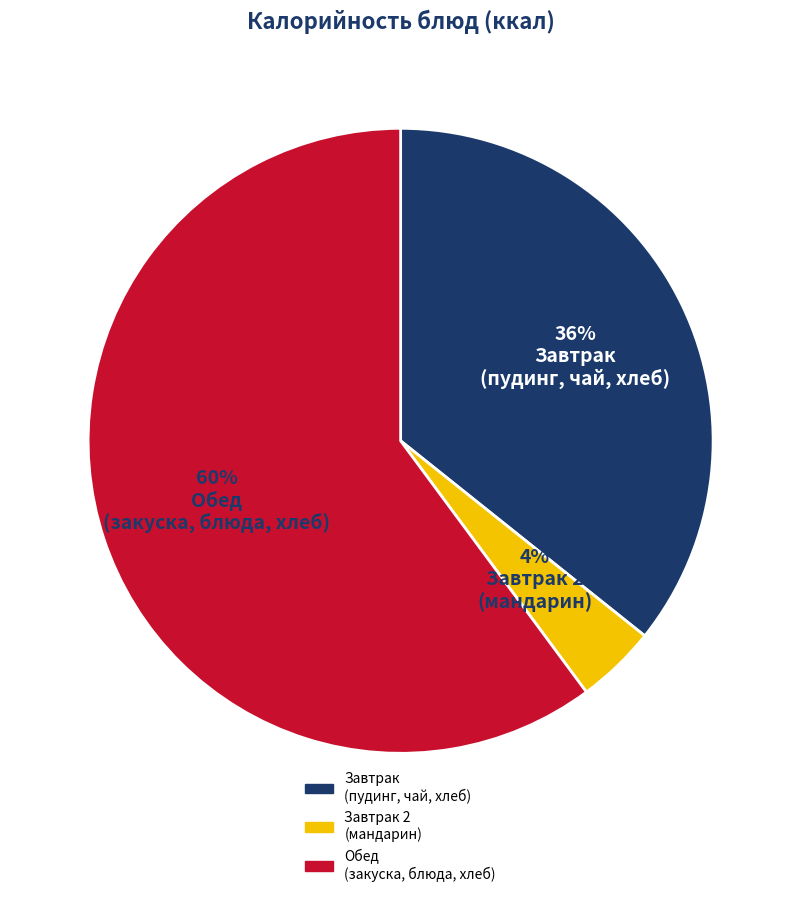

To the nearest percent, what is the average slice percentage?

33%